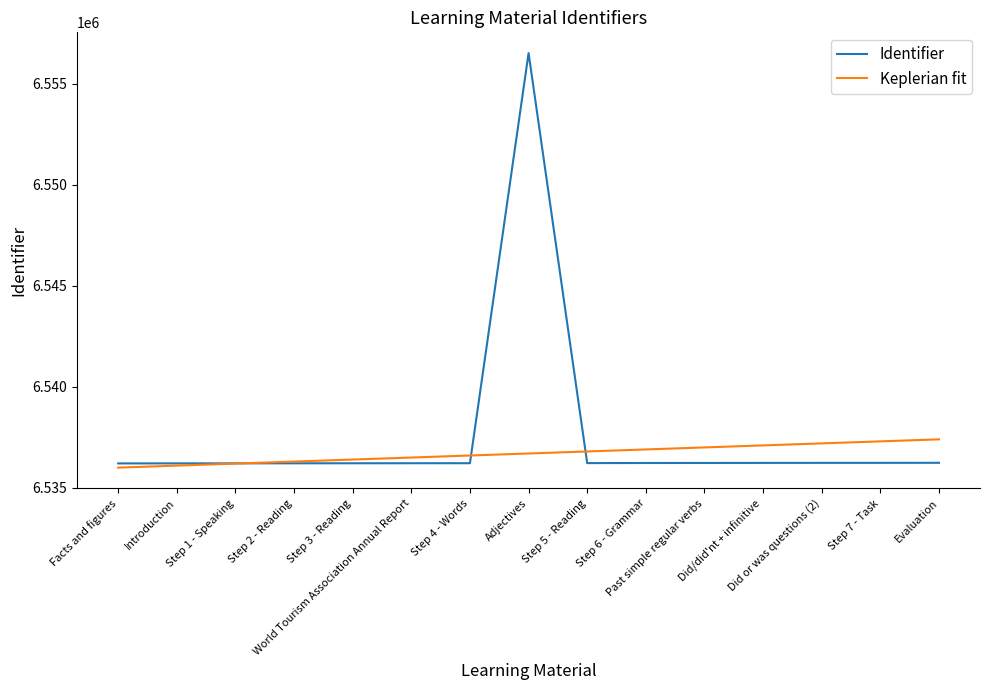

How many lines are shown in the chart?

2